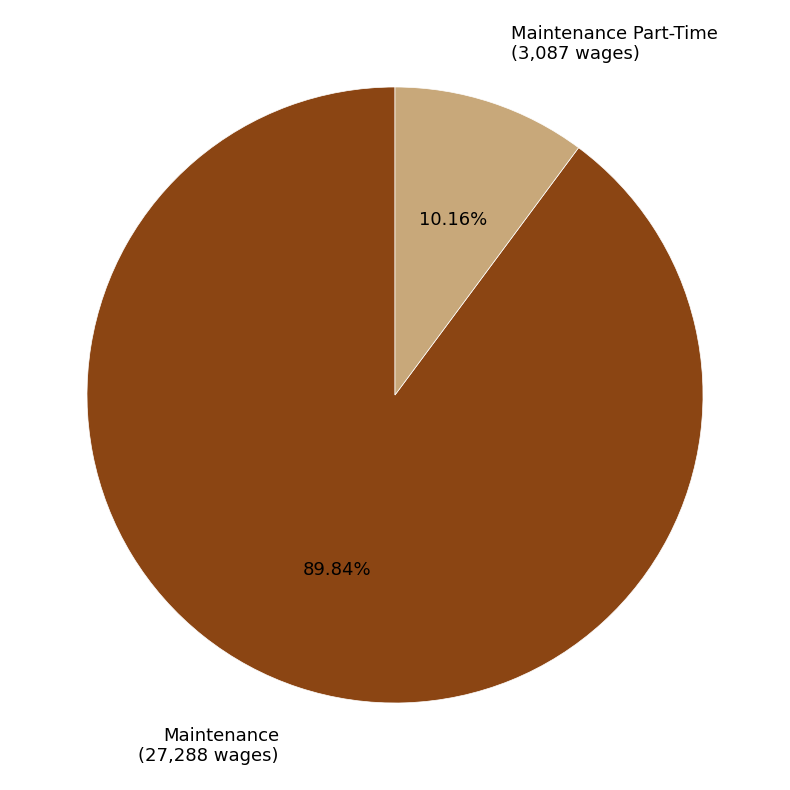

Do Maintenance (27,288 wages) and Maintenance Part-Time (3,087 wages) together represent more than half of the pie?

Yes